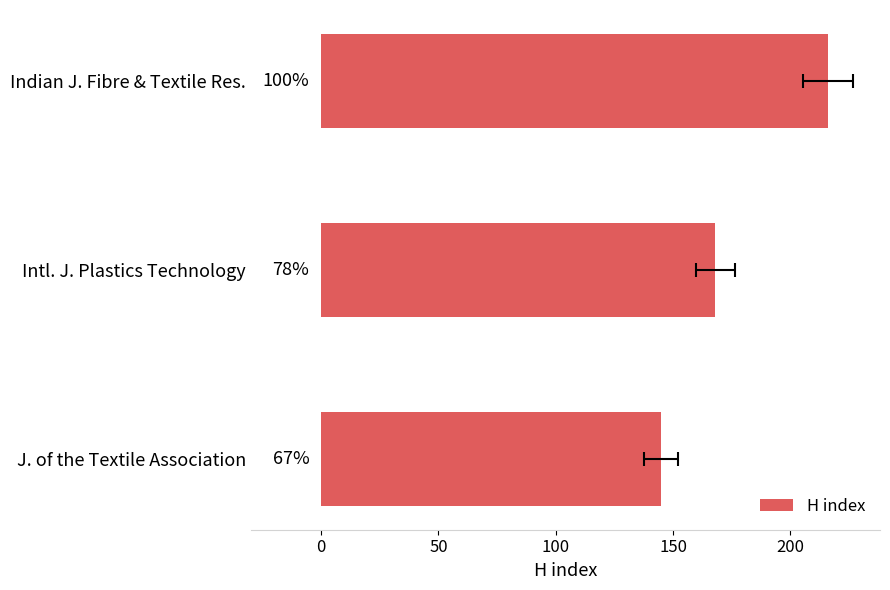

Reading left to right, list all the values displayed in this chart.

216	168	145